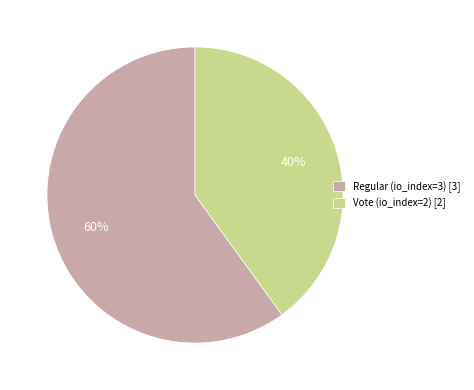

Between Vote (io_index=2) and Regular (io_index=3), which is larger?

Regular (io_index=3)